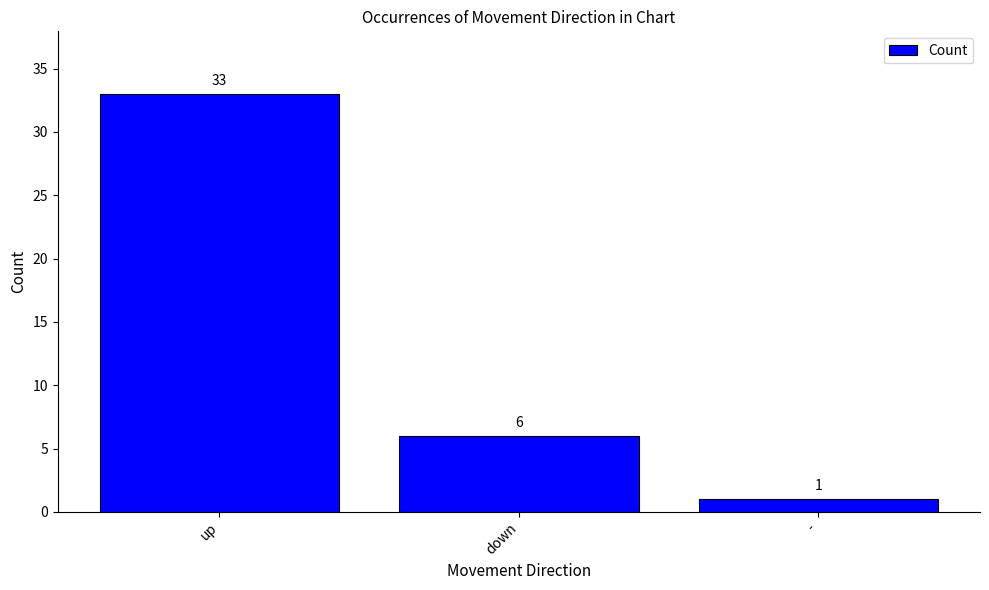

What is the difference between the maximum and minimum values?

32